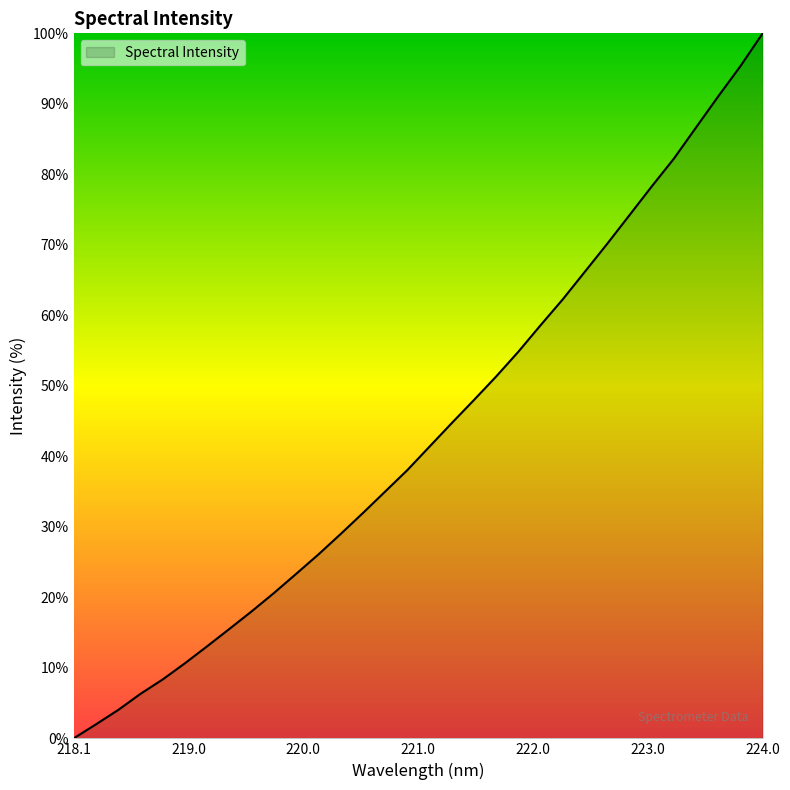

Reading left to right, list all the values displayed in this chart.

0.0	2.0	4.0	6.3	8.4	10.6	13.1	15.5	18.0	20.6	23.3	26.1	29.0	31.9	35.0	38.0	41.4	44.7	48.0	51.3	54.8	58.6	62.3	66.2	70.1	74.2	78.3	82.2	86.7	91.1	95.3	100.0